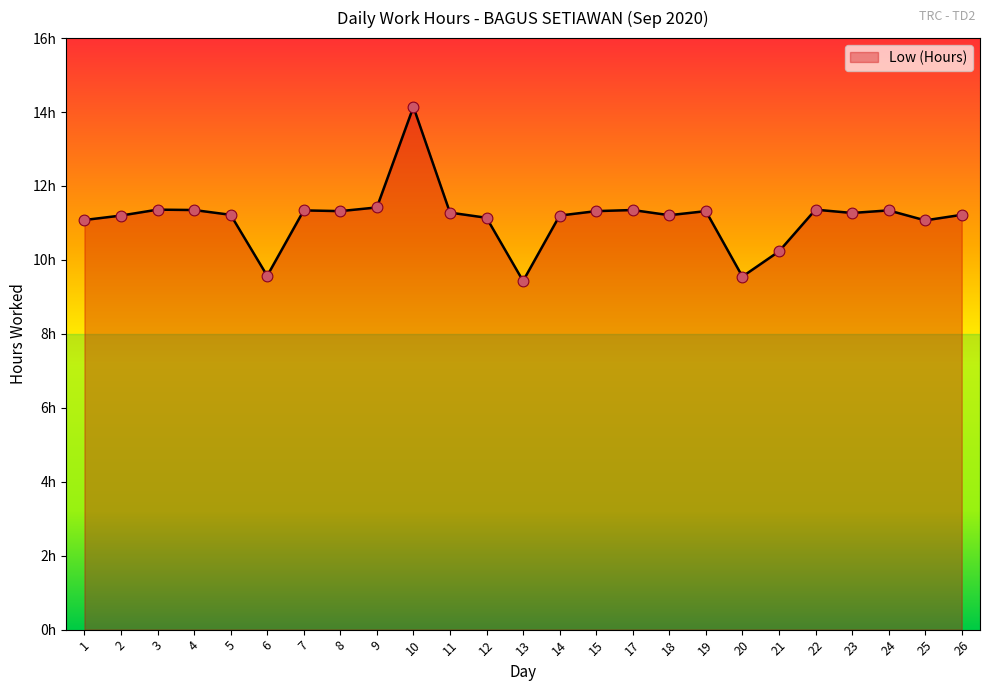

Which has a higher value, 6 or 19?

19